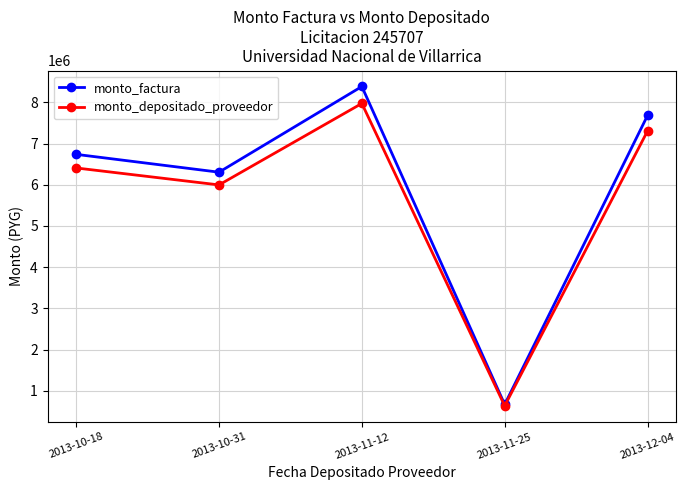

What is the difference between the highest and lowest values at 2013-10-31?

309110